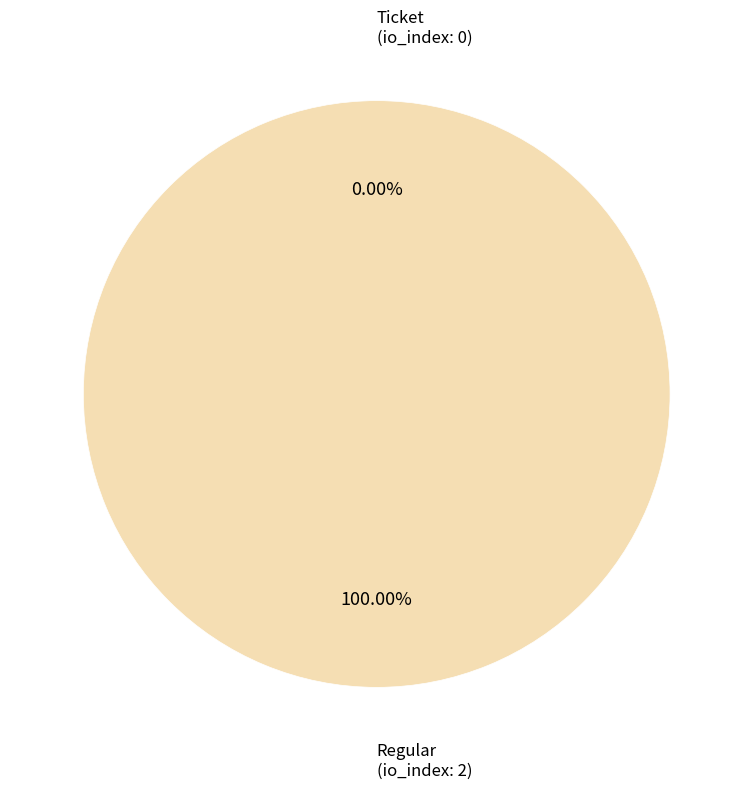

Which slice is the smallest?

Ticket